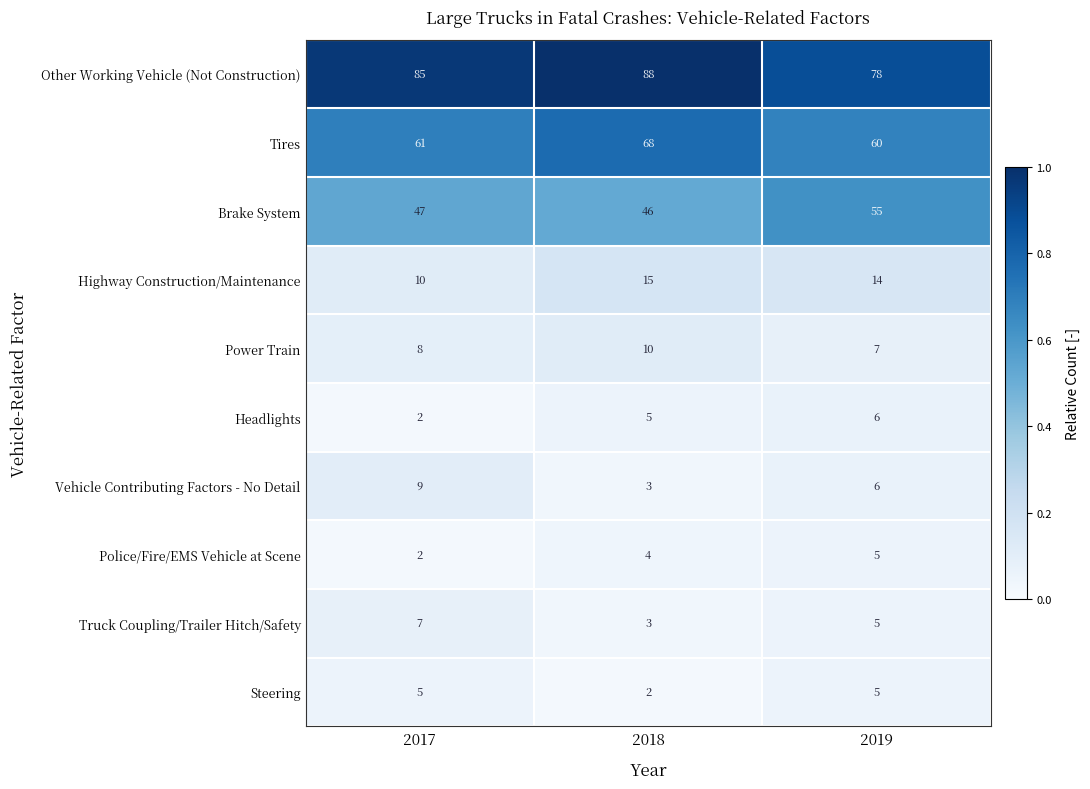

Which series has the largest range (max minus min)?

Other Working Vehicle (Not Construction)